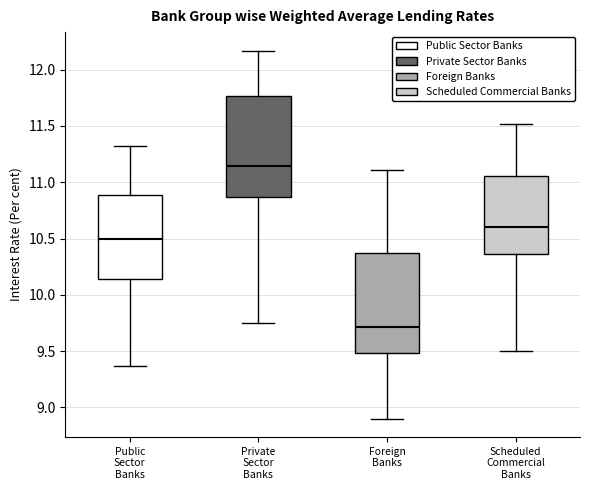

Where does the upper whisker of the box for Private Sector Banks end on the y-axis? The values are not printed on the chart, so give them approximately, as read against the axis.

12.15